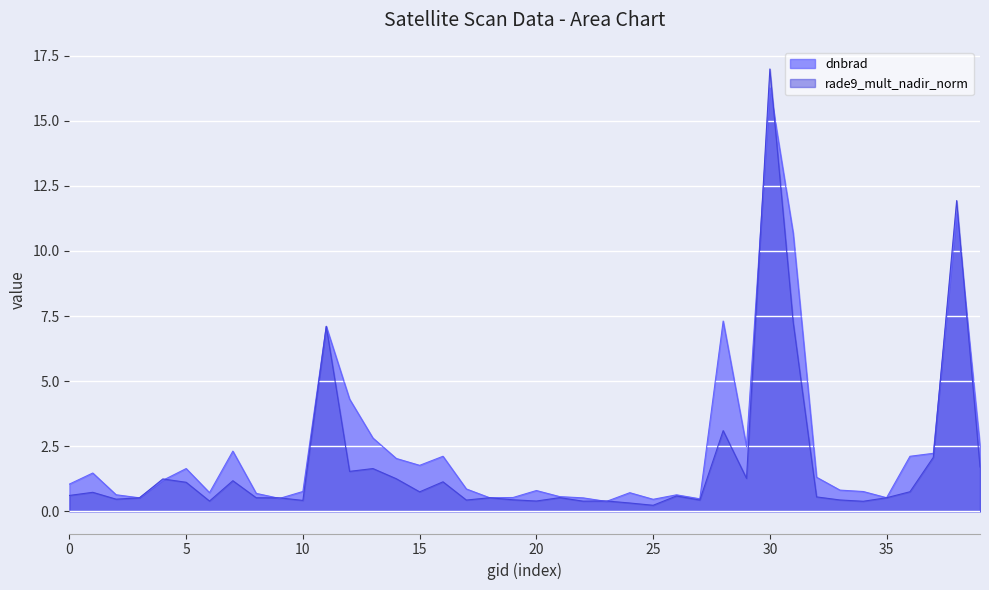

What is the difference between the highest and lowest values at 141331?

0.5